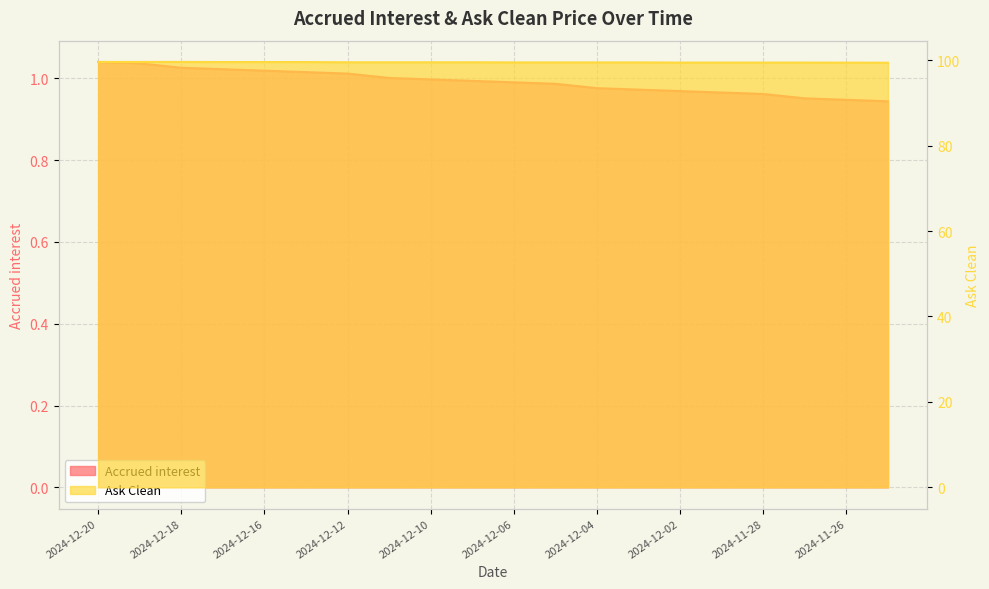

True or false: Ask Clean and Accrued interest intersect in this chart.

False